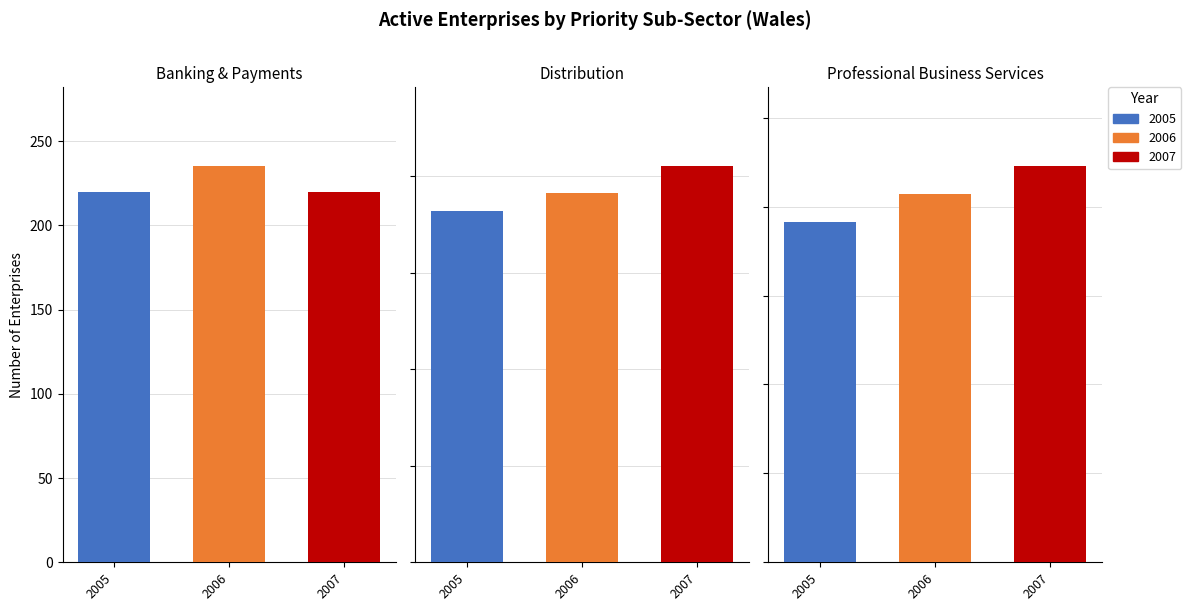

What is the difference between the maximum and minimum values in the 2005 series?

7425